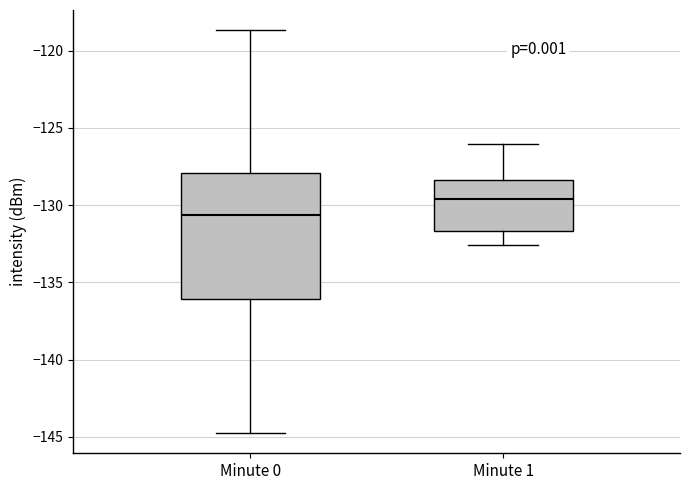

Reading left to right, read every box against the y-axis: the position of its median line, the range the box covers, and the ends of its whiskers. The values are not printed on the chart, so give them approximately, as read against the axis.

Minute 0: median -130.5, box -136.0 to -128.0, whiskers -144.5 to -118.5
Minute 1: median -129.5, box -131.5 to -128.5, whiskers -132.5 to -126.0